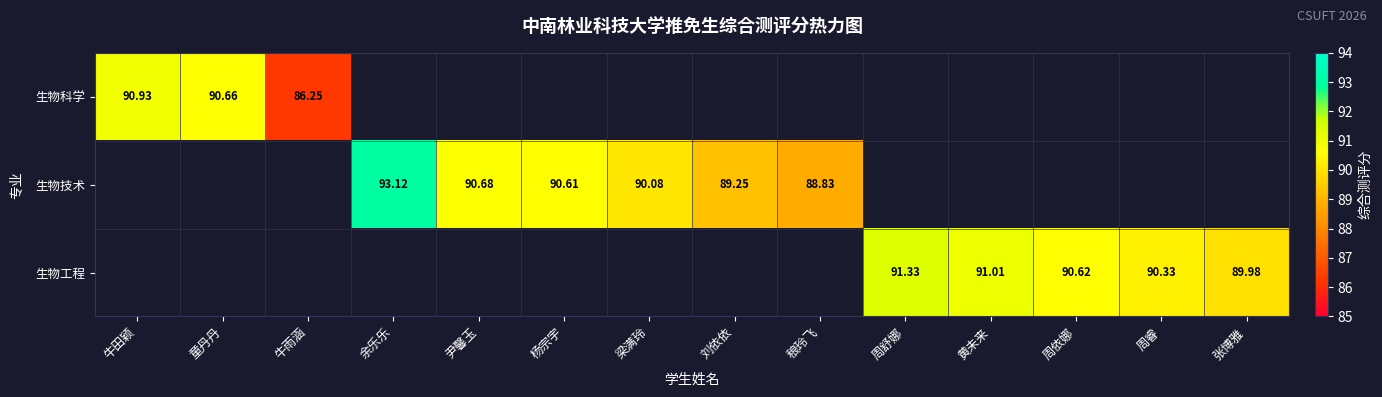

Which series has the widest spread of values?

生物科学